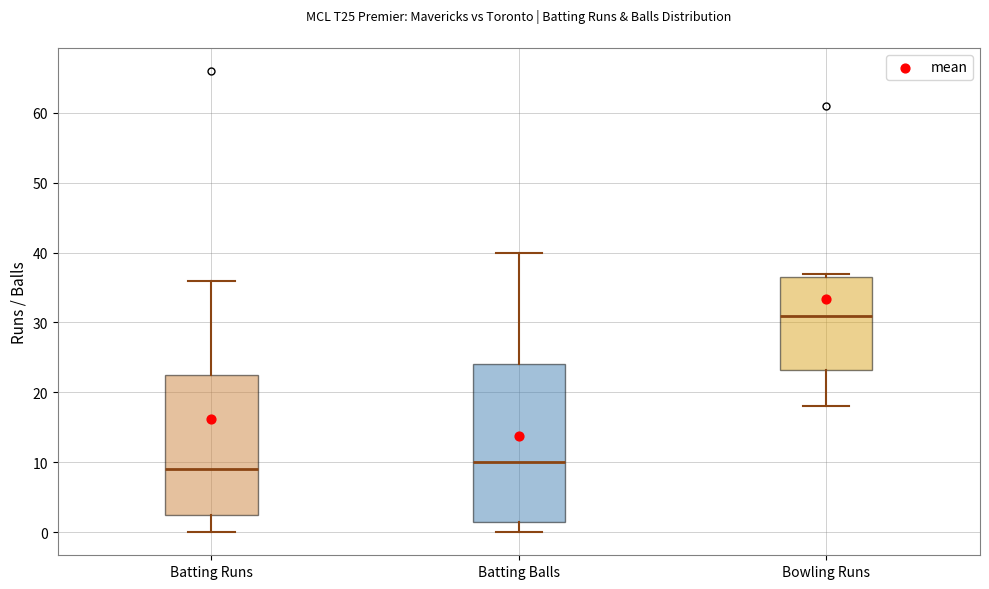

Comparing the boxes themselves (not the whiskers), which one is the tallest?

Batting Balls